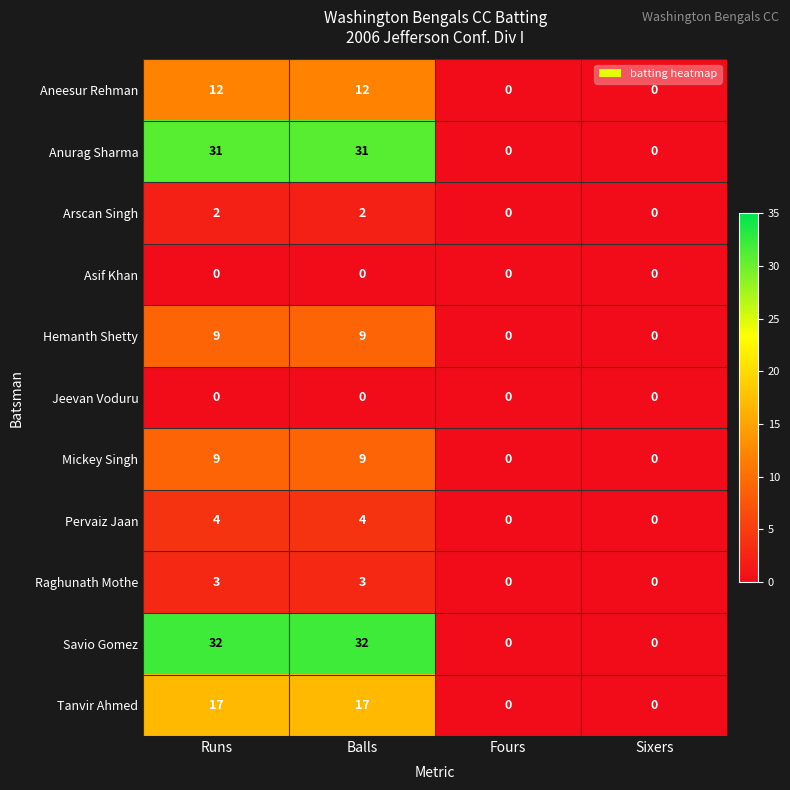

Is it true that Raghunath Mothe equals 3 at Balls?

True